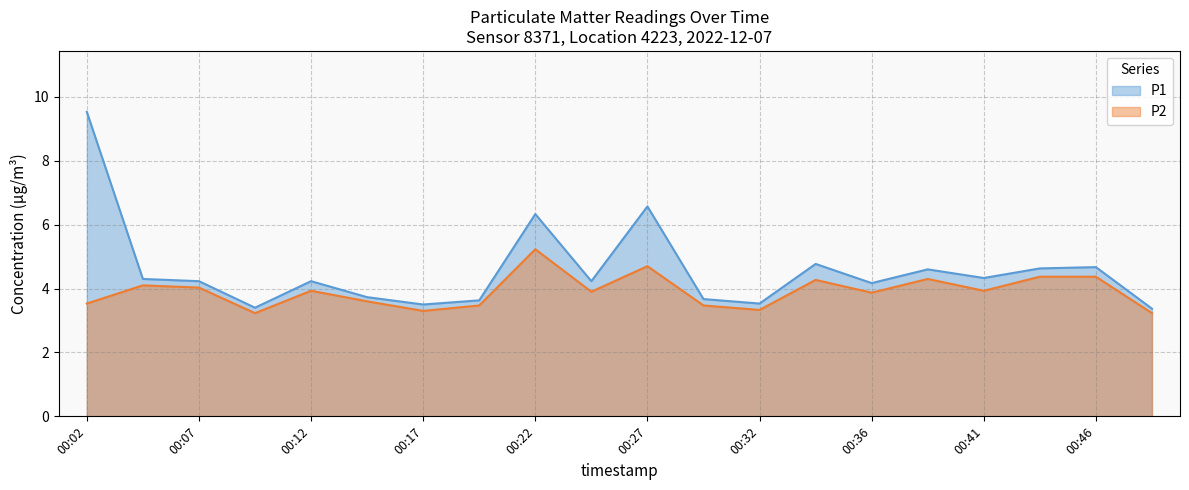

Reading left to right, extract all data points from this chart.

P1: 00:02=9.5	00:05=4.3	00:07=4.2	00:10=3.4	00:12=4.2	00:14=3.7	00:17=3.5	00:19=3.6	00:22=6.3	00:24=4.2	00:27=6.6	00:29=3.7	00:32=3.5	00:34=4.8	00:36=4.2	00:39=4.6	00:41=4.3	00:44=4.6	00:46=4.7	00:49=3.4
P2: 00:02=3.5	00:05=4.1	00:07=4.0	00:10=3.2	00:12=3.9	00:14=3.6	00:17=3.3	00:19=3.5	00:22=5.2	00:24=3.9	00:27=4.7	00:29=3.5	00:32=3.3	00:34=4.3	00:36=3.9	00:39=4.3	00:41=3.9	00:44=4.4	00:46=4.4	00:49=3.2